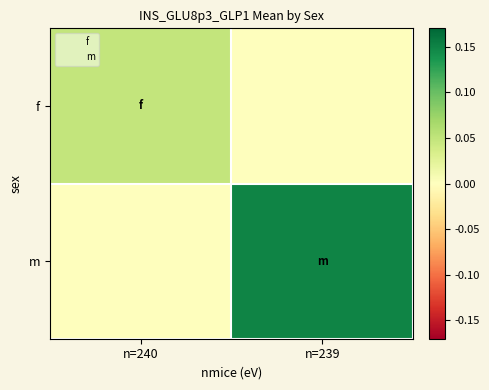

Count the number of categories in the chart.

2